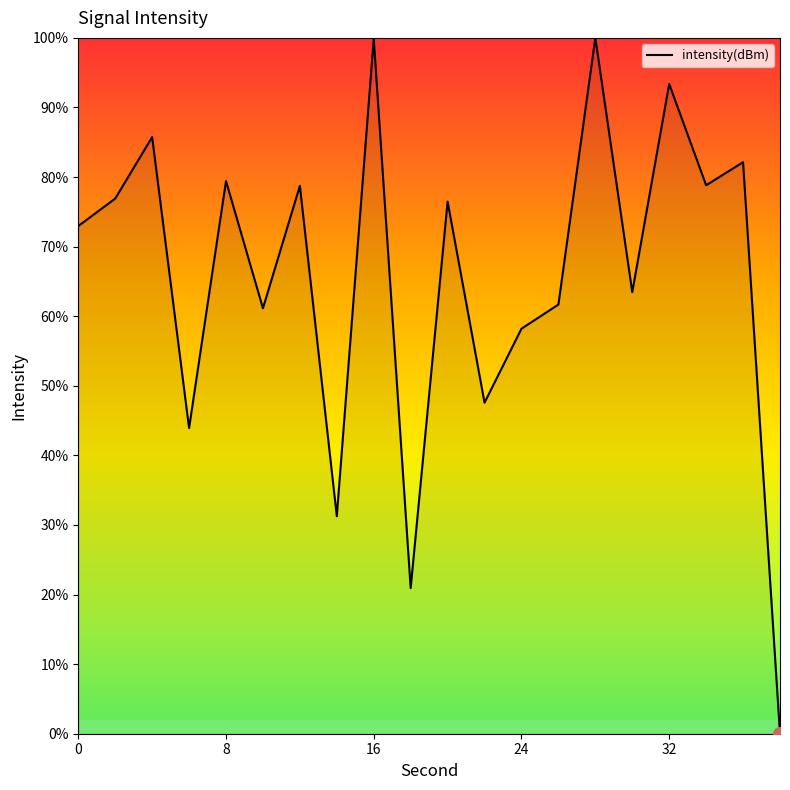

What is the difference between the maximum and minimum values?

100.0